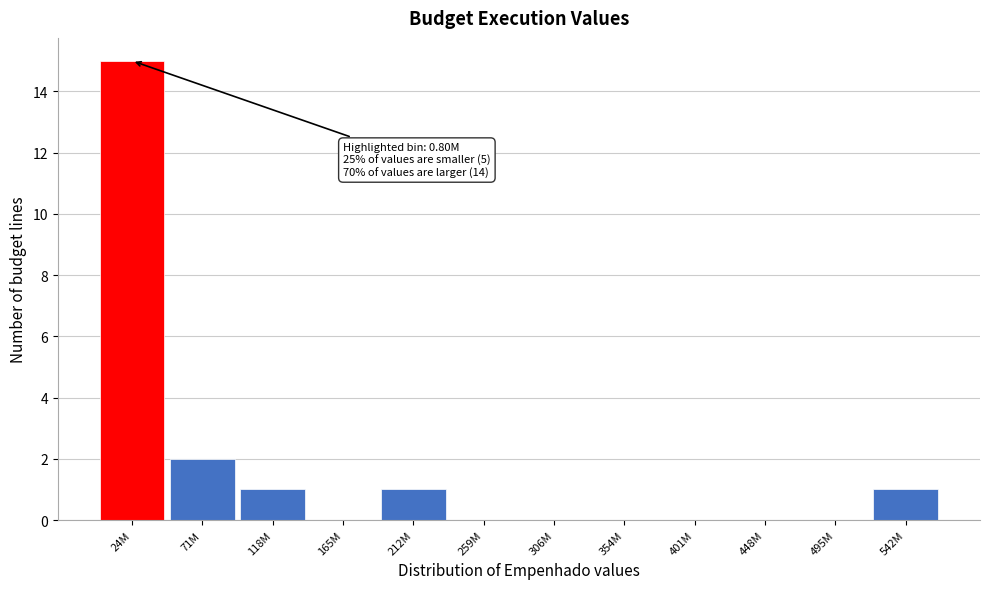

Reading right to left, transcribe all the data shown in this chart.

542M=1	495M=0	448M=0	401M=0	354M=0	306M=0	259M=0	212M=1	165M=0	118M=1	71M=2	24M=15